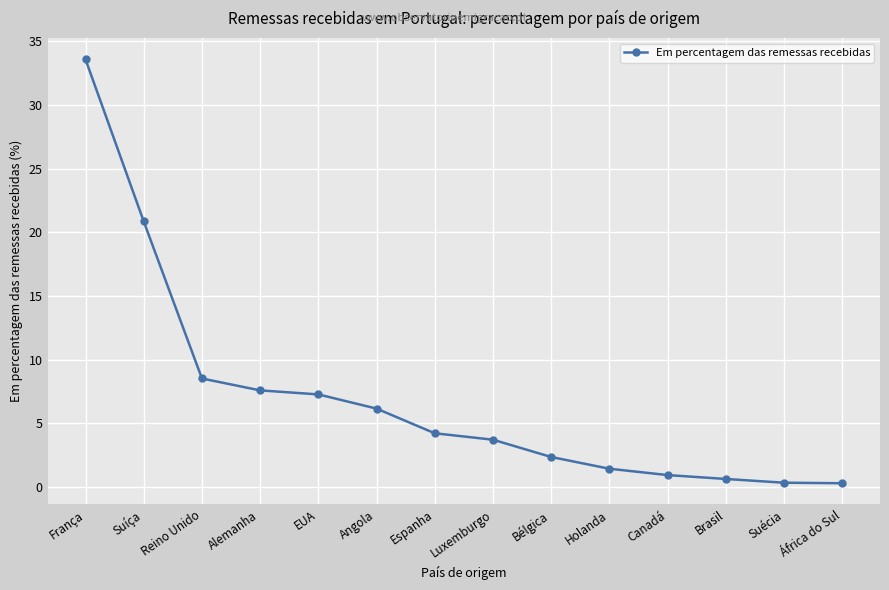

Reading right to left, transcribe all the data shown in this chart.

África do Sul=0.3	Suécia=0.3	Brasil=0.6	Canadá=0.9	Holanda=1.4	Bélgica=2.4	Luxemburgo=3.7	Espanha=4.2	Angola=6.2	EUA=7.3	Alemanha=7.6	Reino Unido=8.5	Suíça=20.9	França=33.6